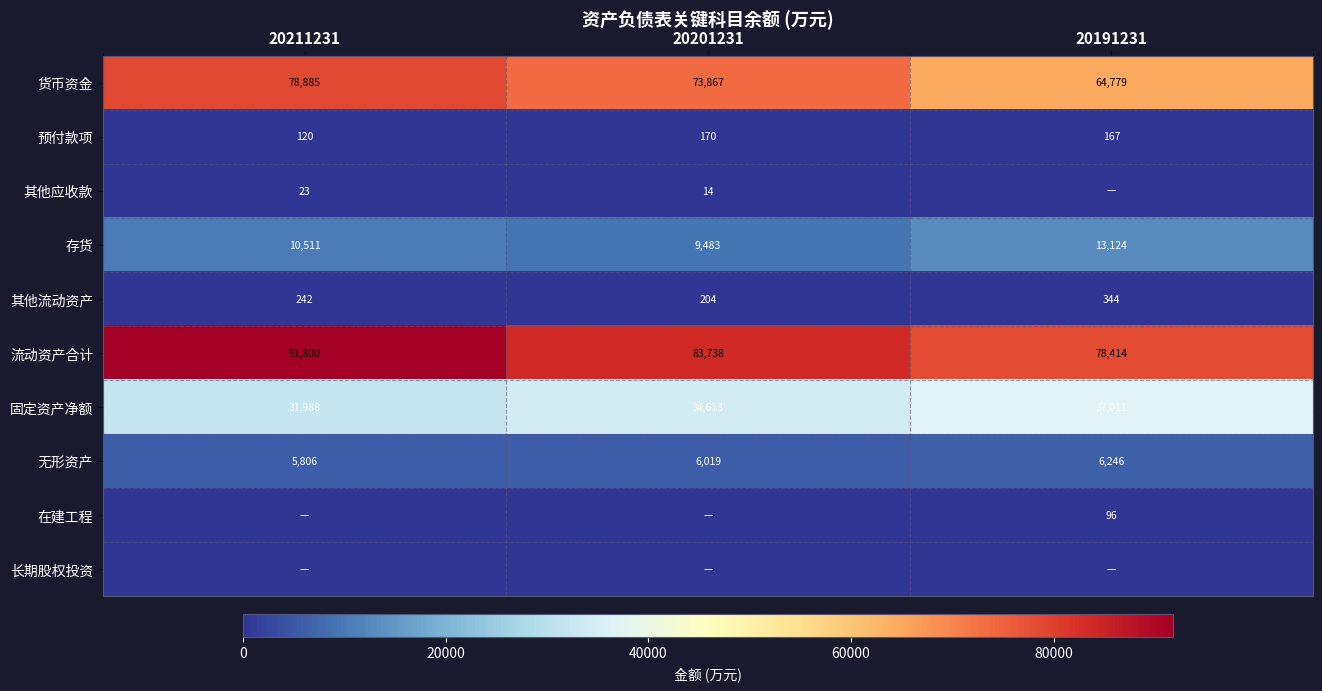

What is the sum of all 固定资产净额 values?

103612